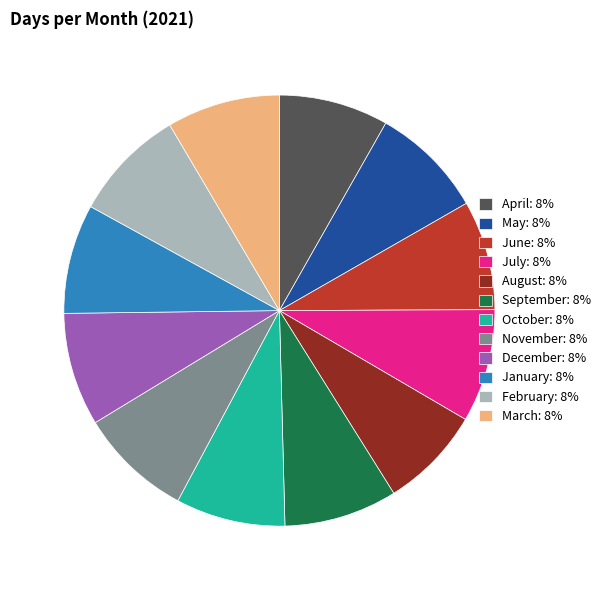

How many segments does this pie chart have?

12